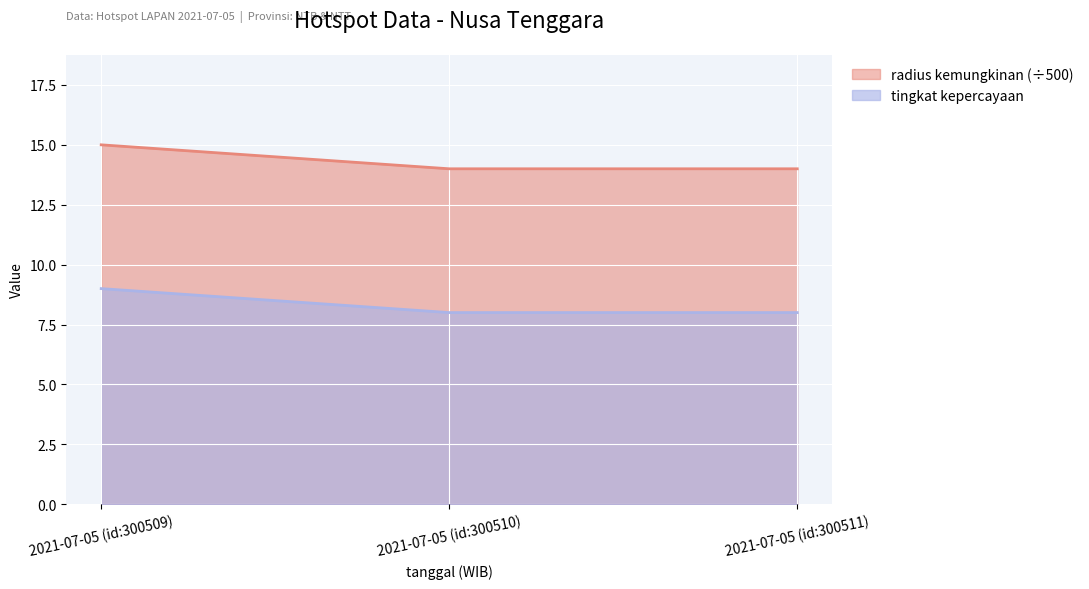

Reading left to right, transcribe all the data shown in this chart.

radius kemungkinan (÷500): 15	14	14
tingkat kepercayaan: 9	8	8